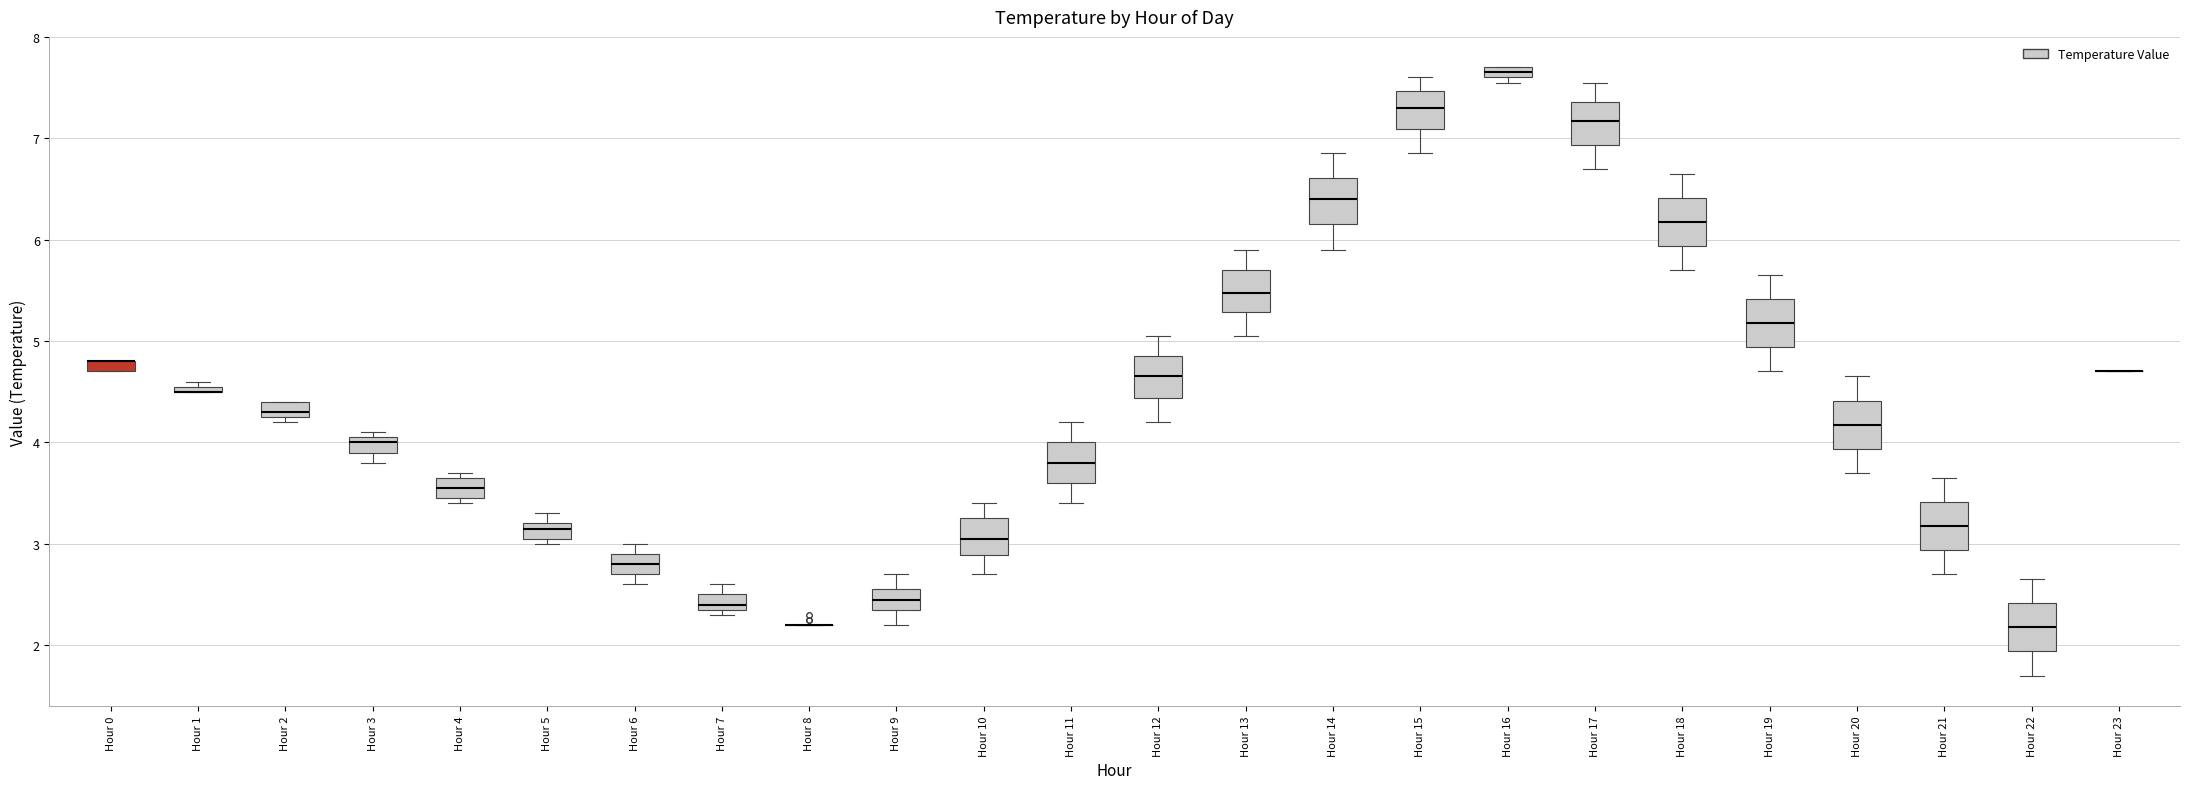

Where is the lower edge of the box for Hour 18 on the y-axis? The values are not printed on the chart, so give them approximately, as read against the axis.

5.9